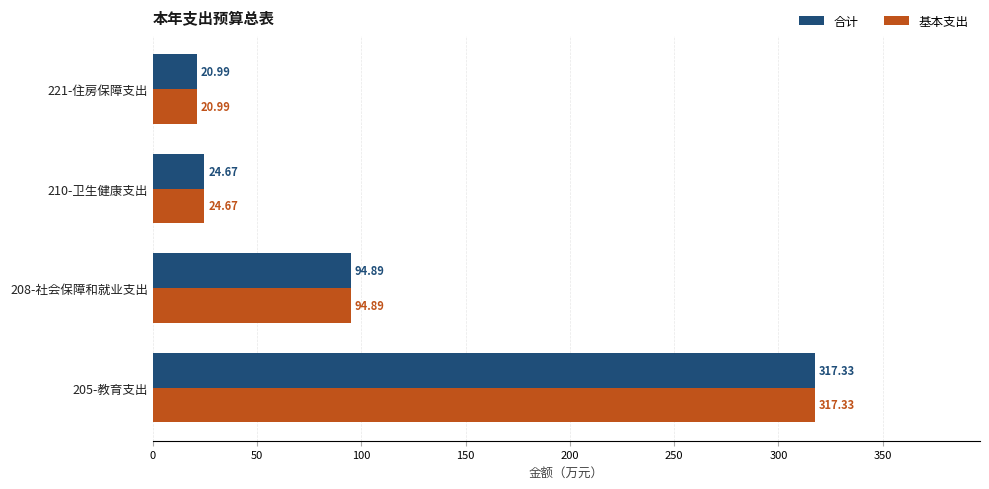

What are all the series names shown in the legend?

合计, 基本支出